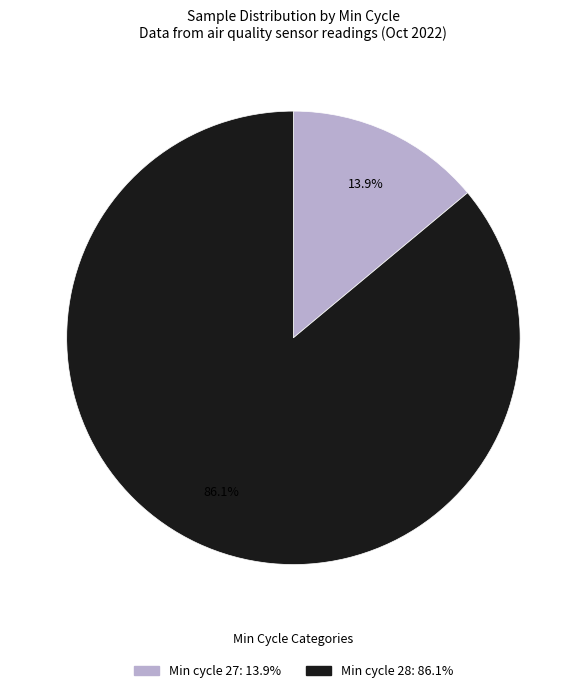

Is there any slice that represents more than half of the pie?

Yes